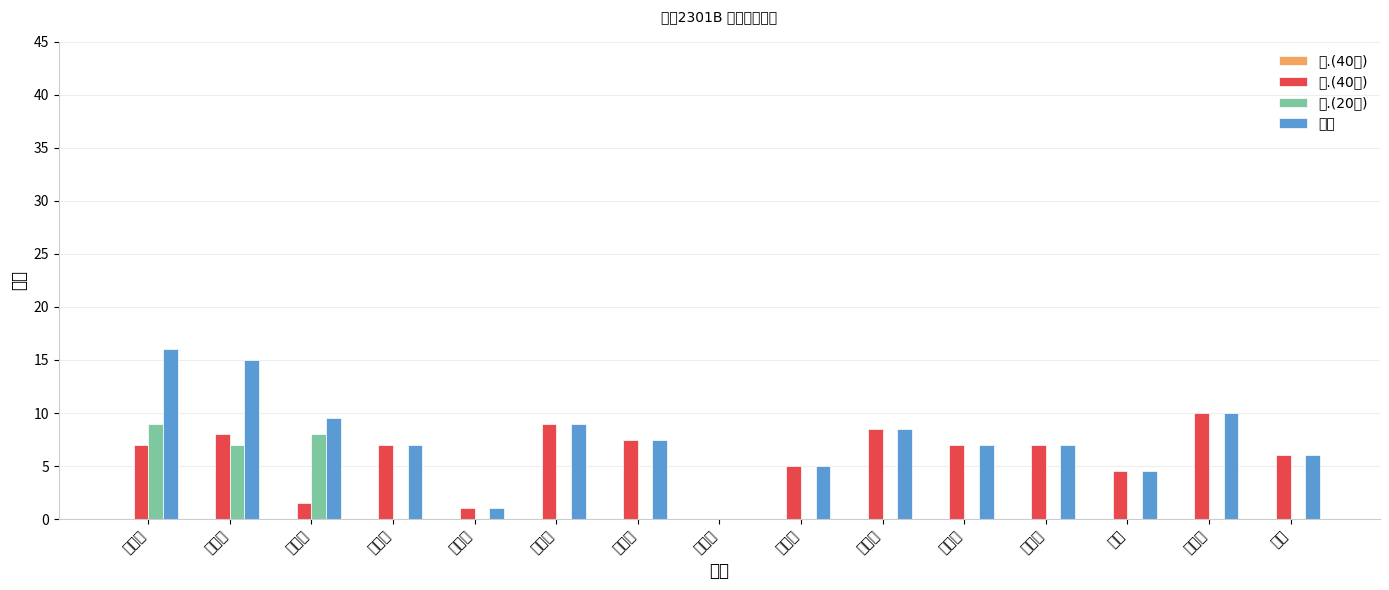

What is the label of the 14th bar from the right?

马龙飞